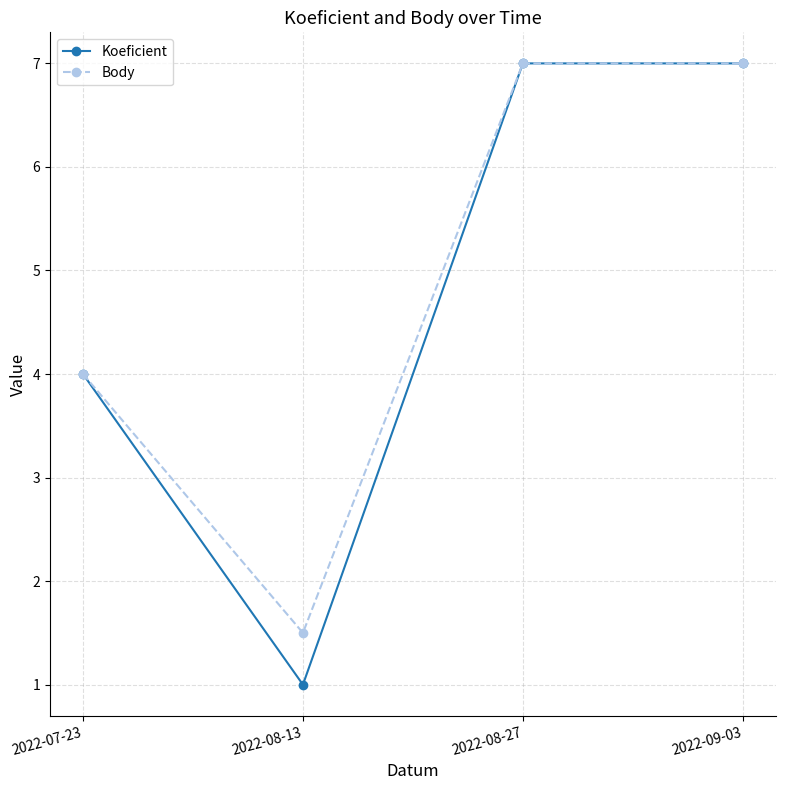

What is the sum of all Koeficient values?

19.0